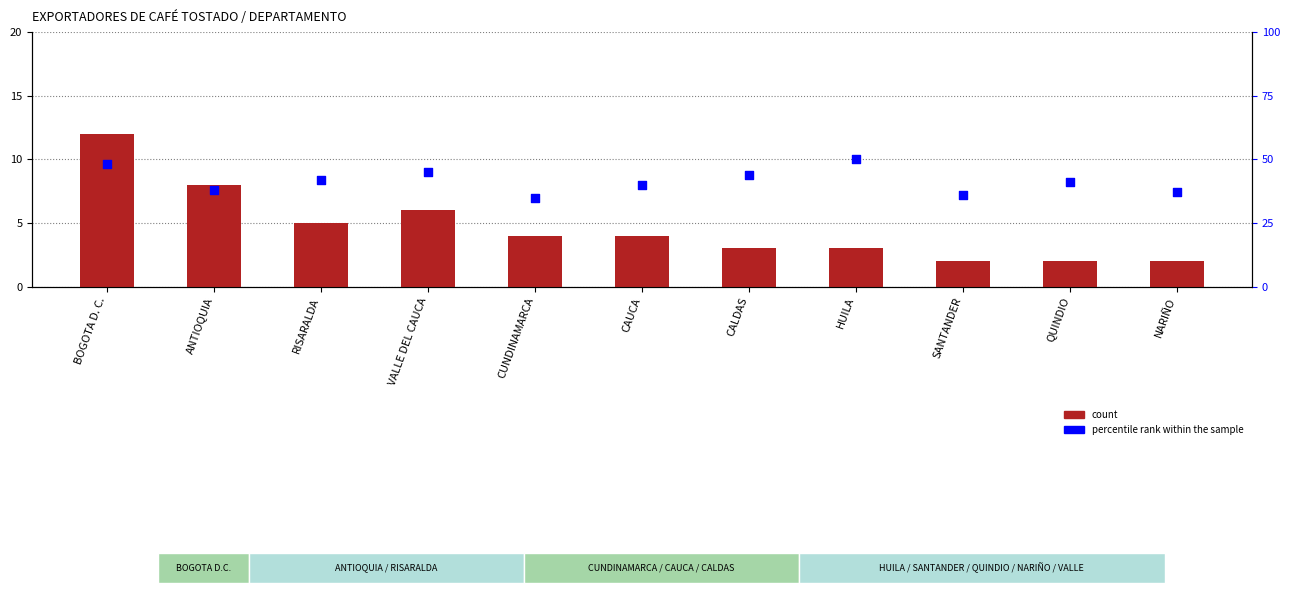

At how many categories does at least one series exceed 17?

11